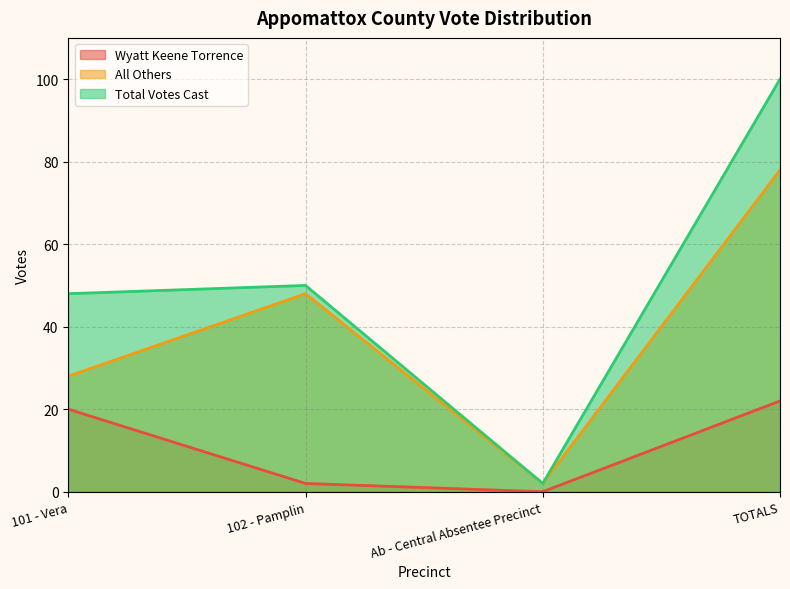

What is the label of the 1st point from the left?

101 - Vera